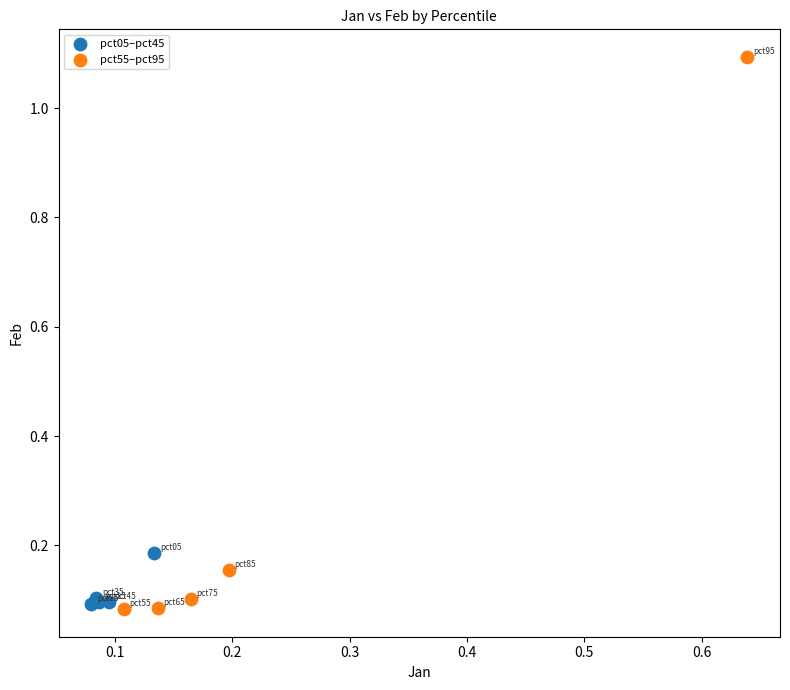

Which series contains the lowest Y value?

pct55–pct95